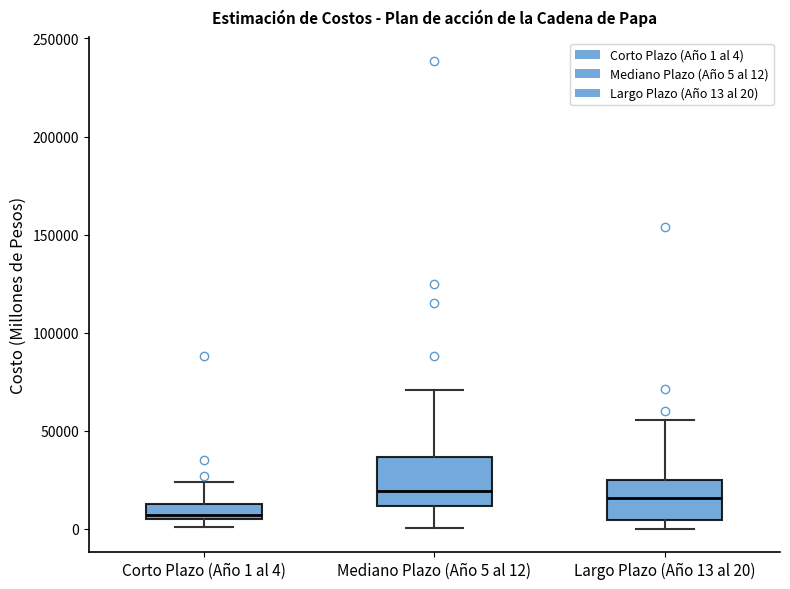

Reading left to right, read every box against the y-axis: the position of its median line, the range the box covers, and the ends of its whiskers. The values are not printed on the chart, so give them approximately, as read against the axis.

Corto Plazo (Año 1 al 4): median 5000 (just above the box's lower edge), box 5000 to 15000, whiskers 0 to 25000
Mediano Plazo (Año 5 al 12): median 20000, box 10000 to 35000, whiskers 0 to 70000
Largo Plazo (Año 13 al 20): median 15000, box 5000 to 25000, whiskers 0 to 55000